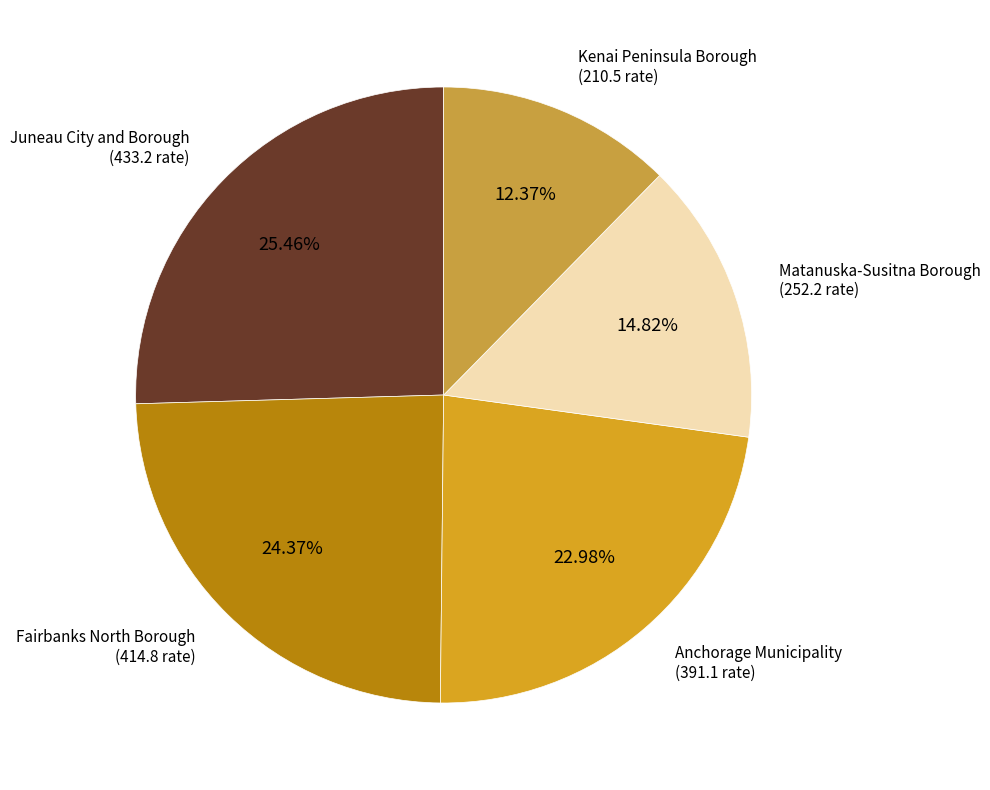

How many slices are in this pie chart?

5